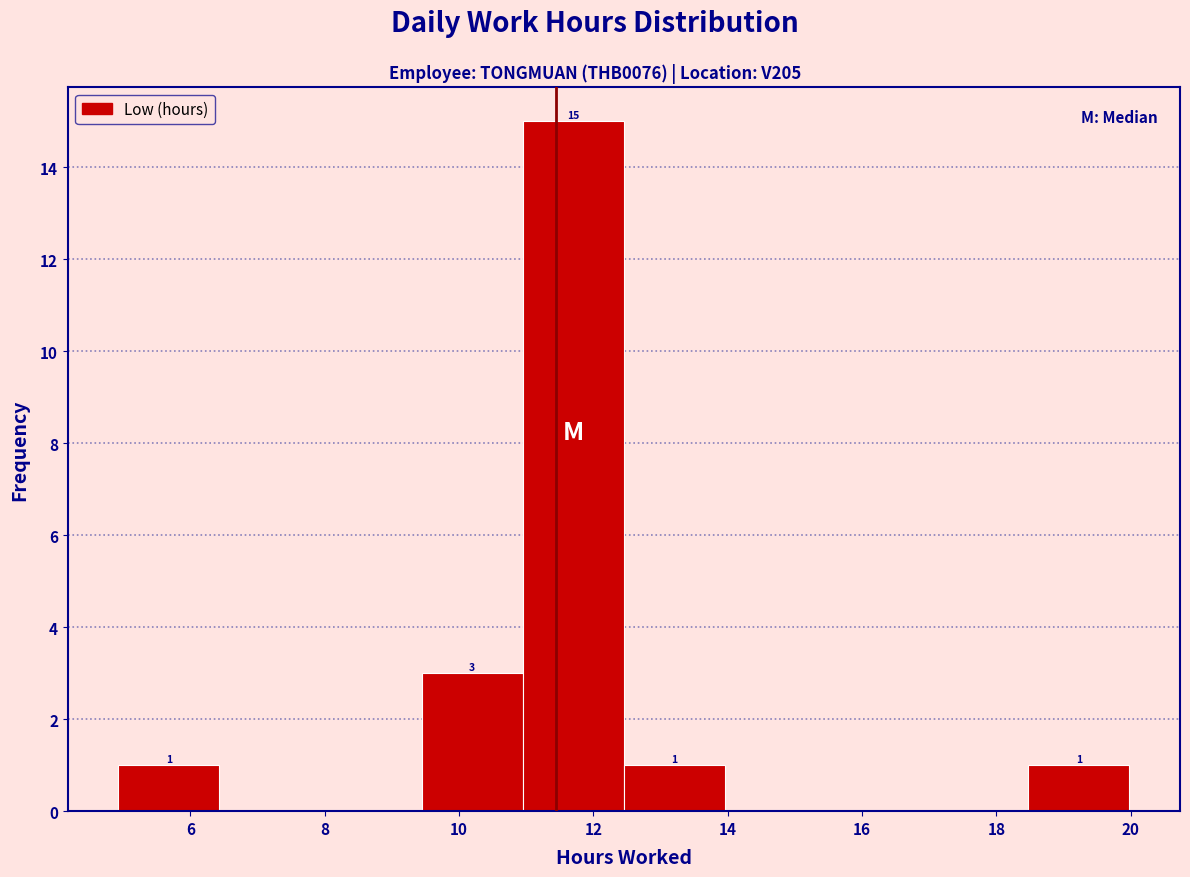

Over which range of the x-axis is the bar tallest?

11.0 to 12.4